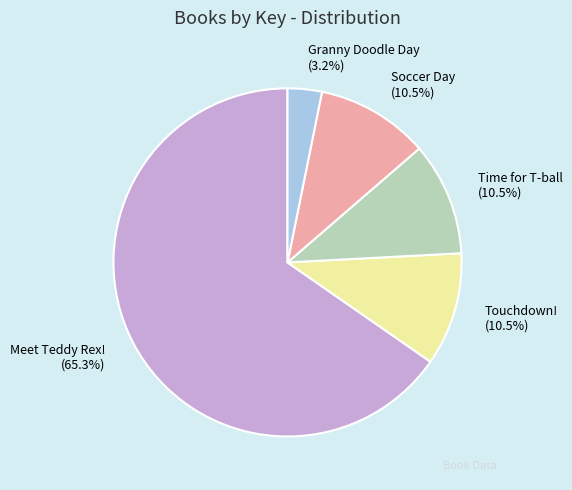

Between Touchdown! and Granny Doodle Day, which is larger?

Touchdown!